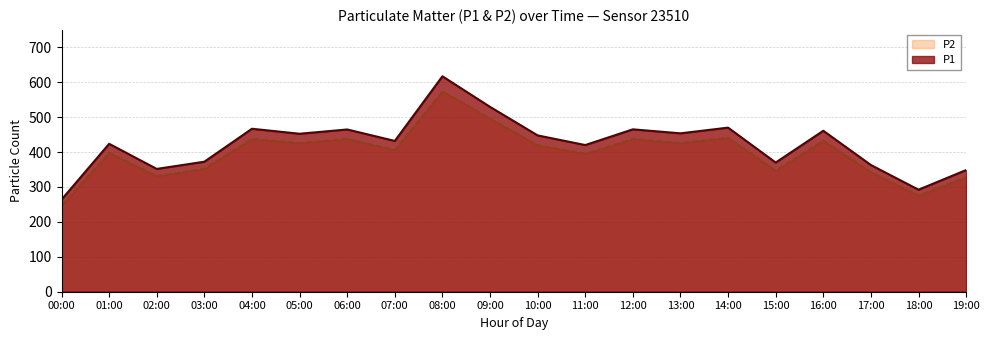

At how many categories does at least one series exceed 563?

1